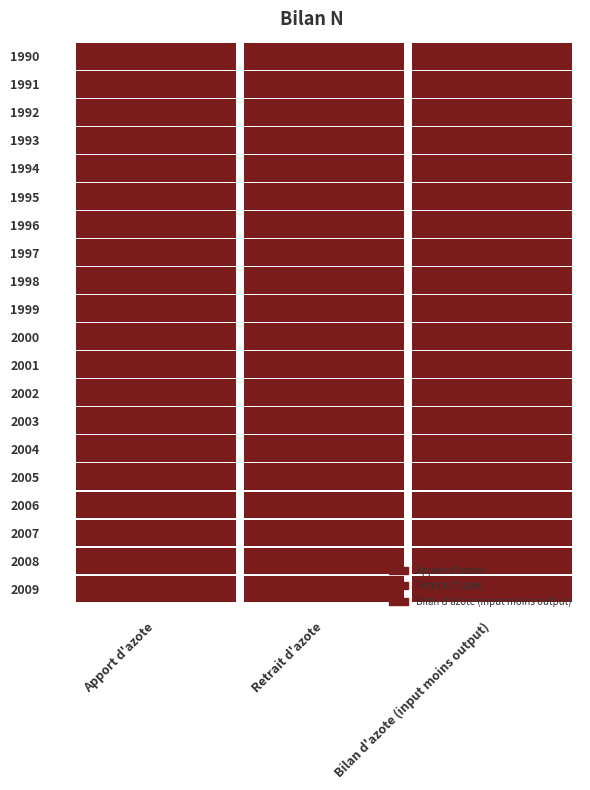

Rank the series by their maximum value, from highest to lowest.

1991, 1992, 1990, 1993, 1995, 2008, 2007, 1994, 2003, 2001, 2002, 1996, 2006, 2004, 2000, 2009, 1998, 2005, 1999, 1997